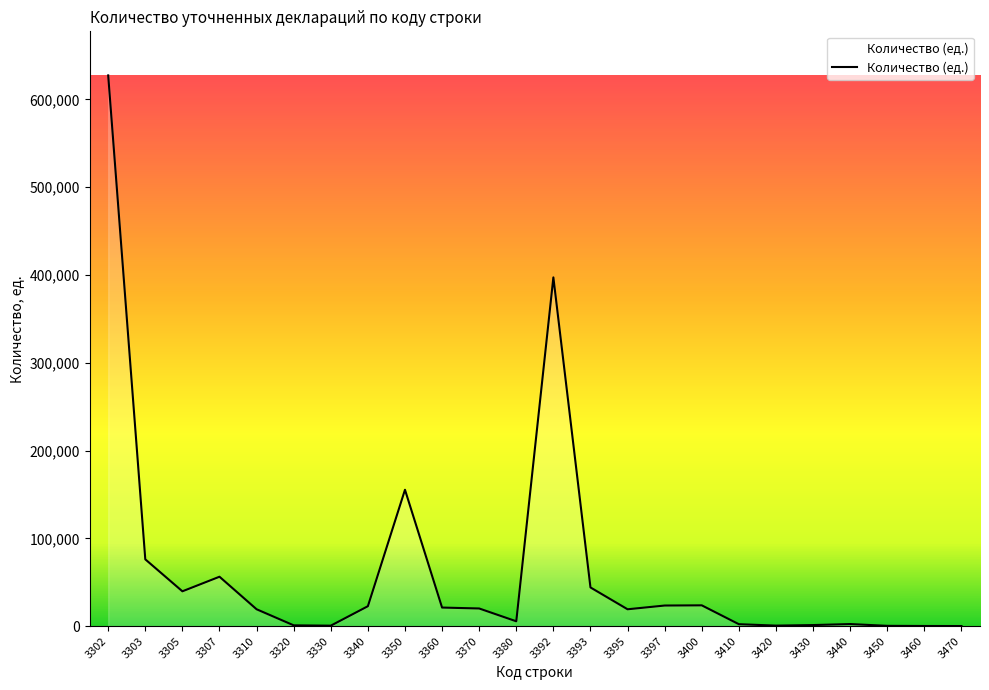

Read the value at 3330, to the nearest 100.

500